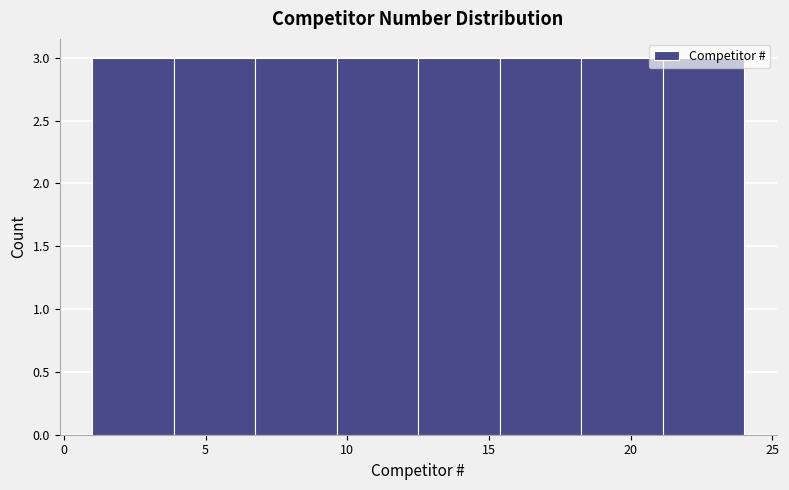

What is the height of the bar covering 7.0 to 9.5 on the x-axis? Neither the bar edges nor the heights are printed on the chart, so give them approximately, as read against the axes.

3